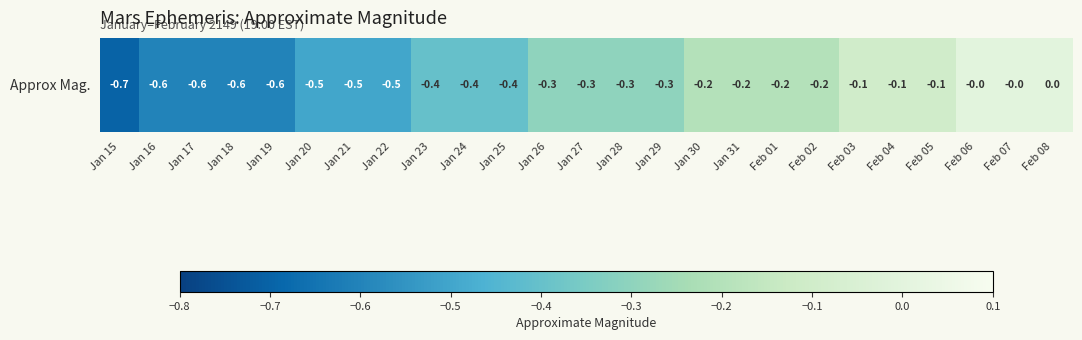

What is the sum of the values at Jan 21 and Jan 27?

-0.8